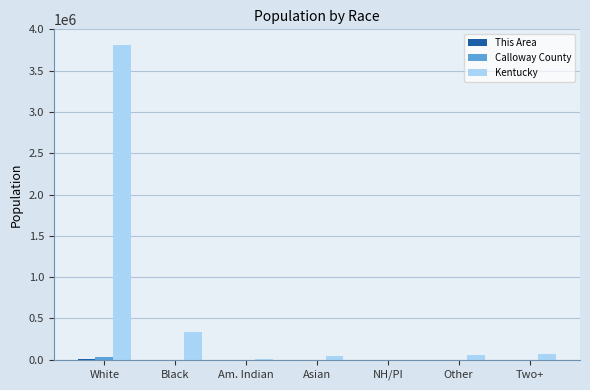

At which category is the sum across all series the highest?

White